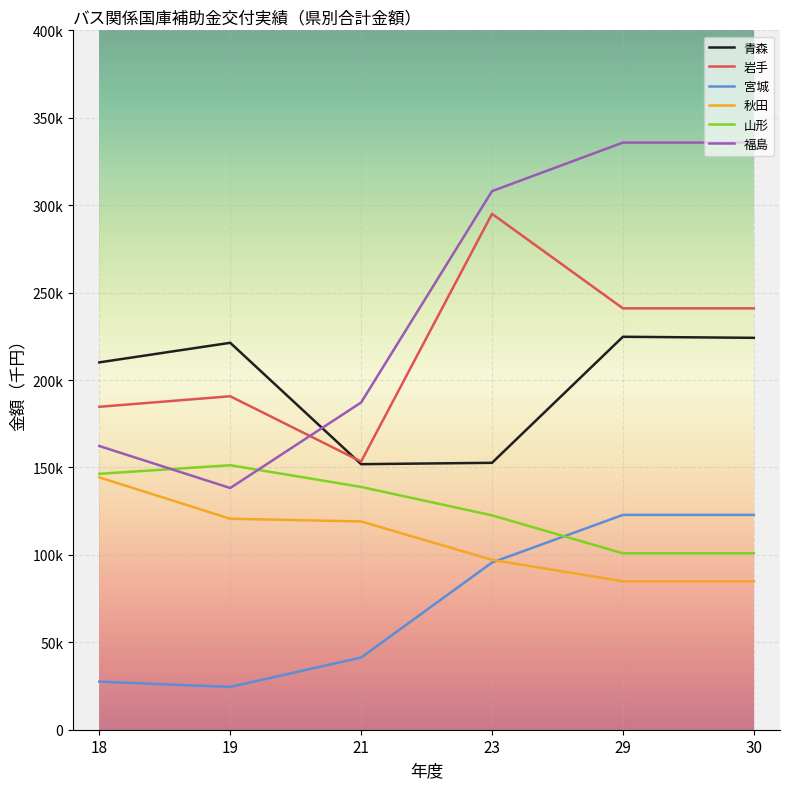

What is the difference between the highest and lowest values at 29?

250939